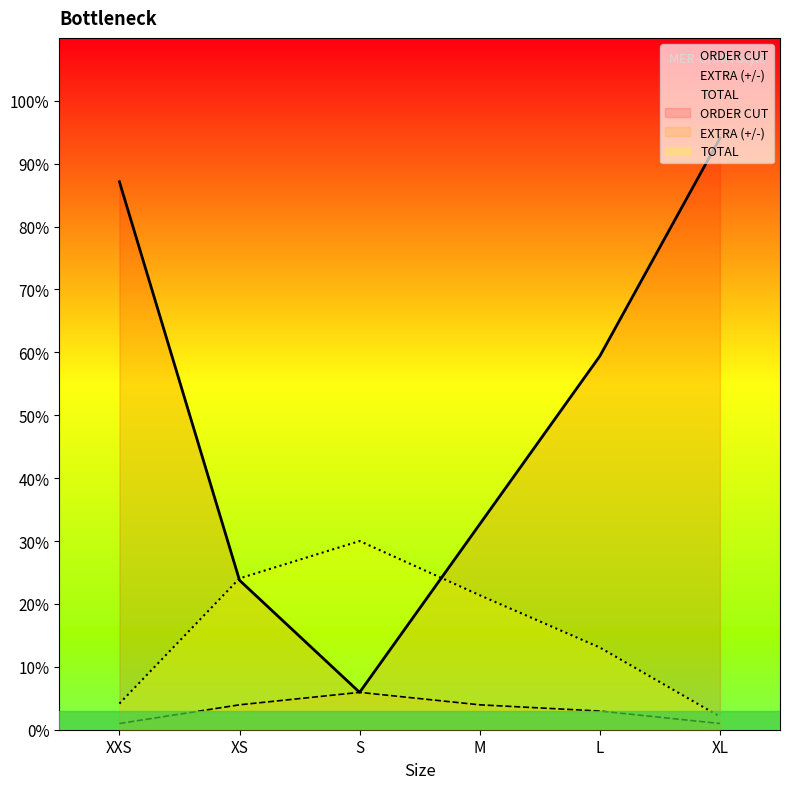

What is the greatest value displayed?

94.1